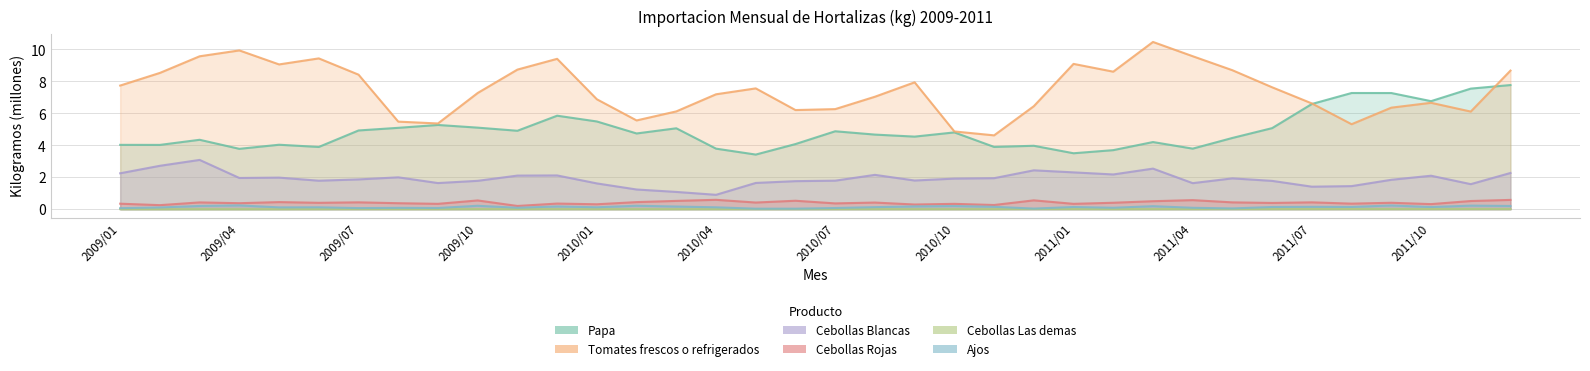

Does the chart display data point markers on the line(s)?

No